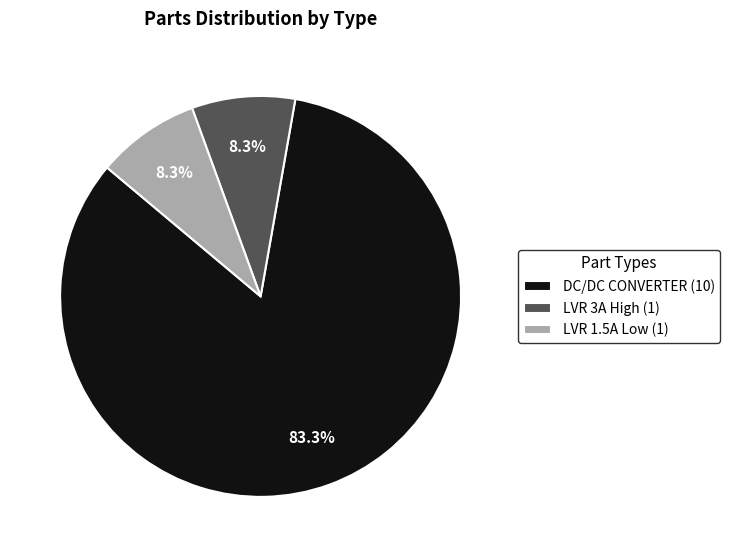

To the nearest percent, what is the average slice percentage?

33%